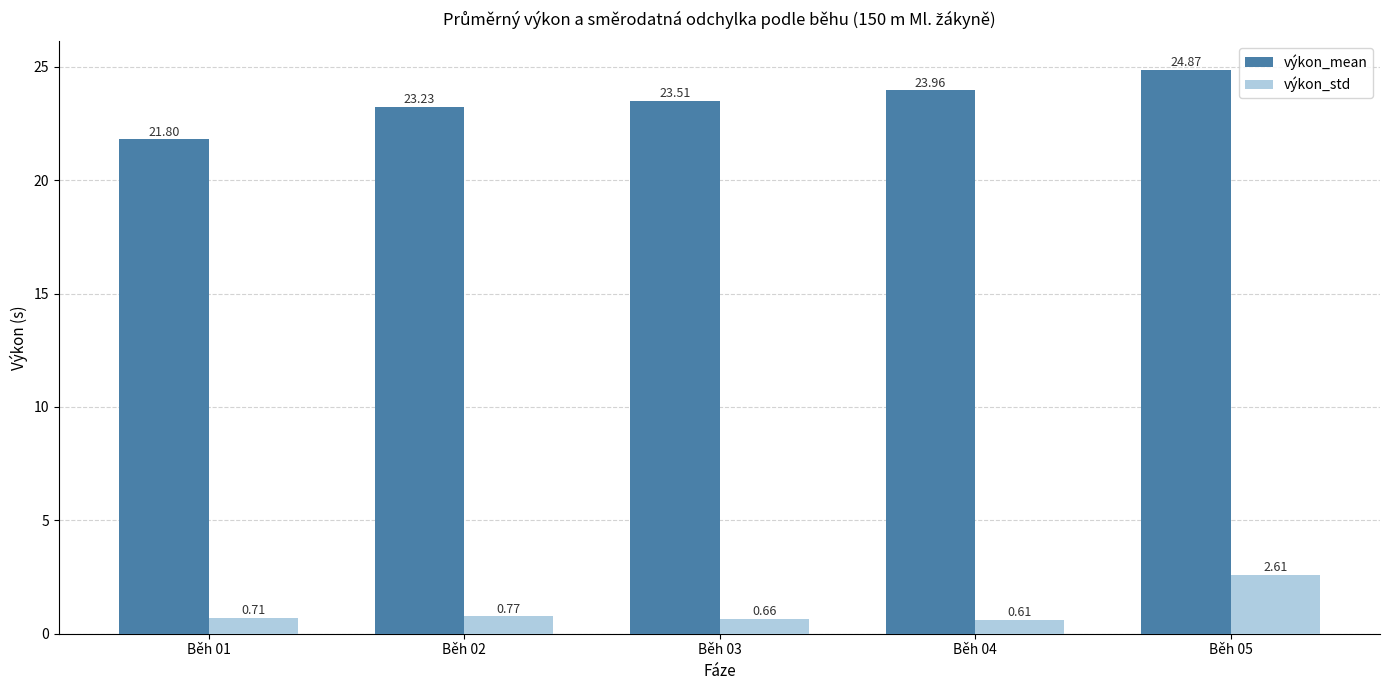

Rank the categories by výkon_mean value from highest to lowest.

Běh 05, Běh 04, Běh 03, Běh 02, Běh 01